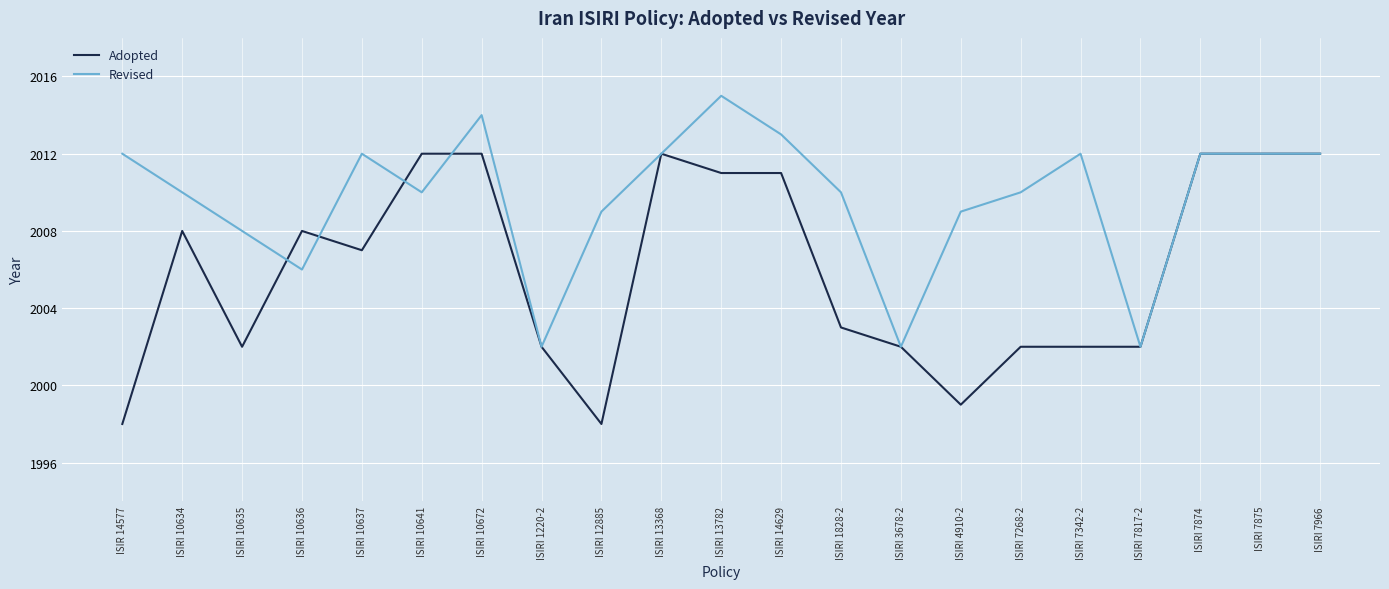

Reading left to right, list all the values displayed in this chart.

Adopted: 1998	2008	2002	2008	2007	2012	2012	2002	1998	2012	2011	2011	2003	2002	1999	2002	2002	2002	2012	2012	2012
Revised: 2012	2010	2008	2006	2012	2010	2014	2002	2009	2012	2015	2013	2010	2002	2009	2010	2012	2002	2012	2012	2012